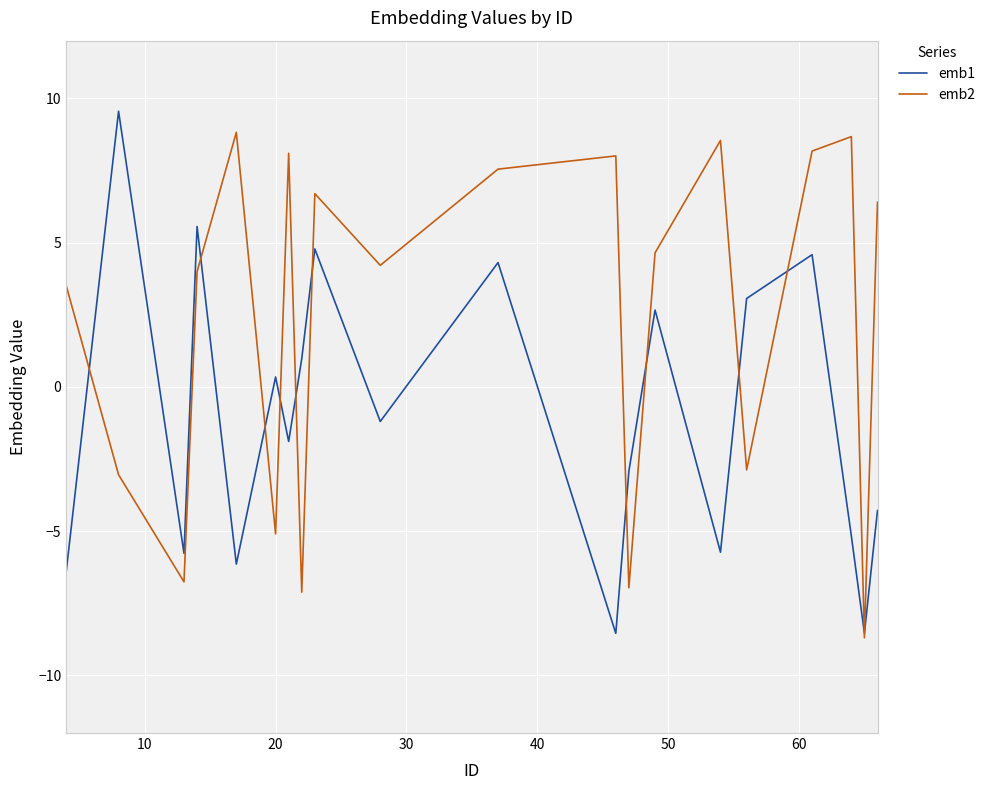

What is the highest value of the emb2 series?

8.8